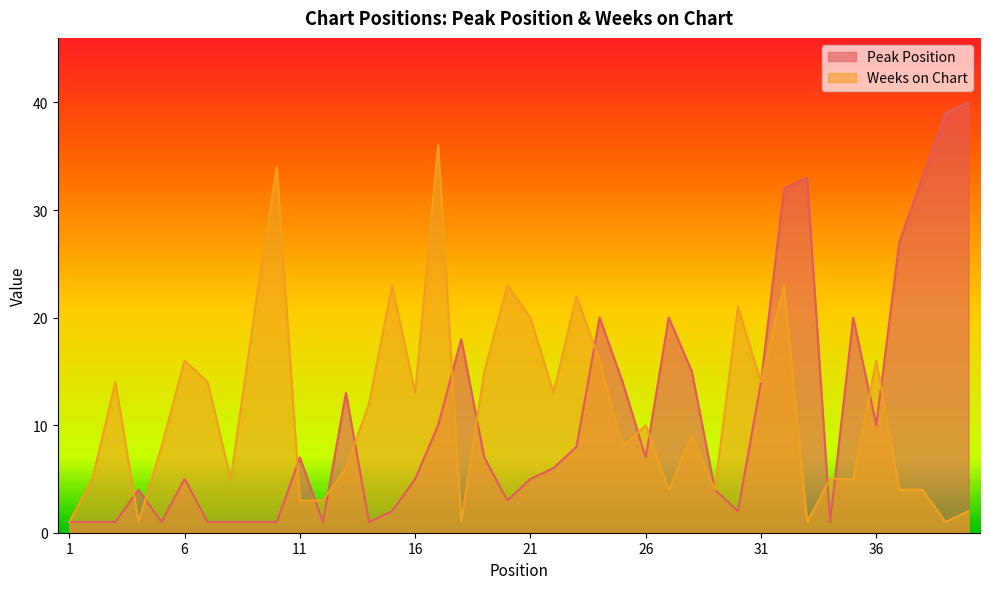

What is the difference between the second highest and minimum values in the Peak Position series?

38